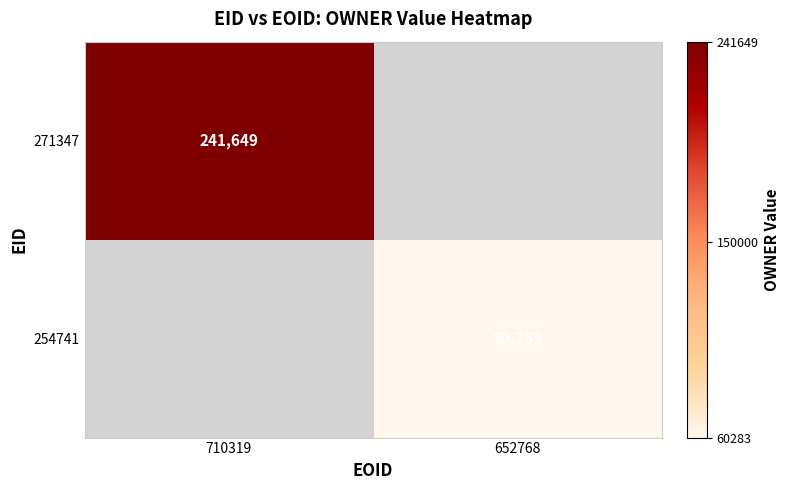

Is it true that 254741 equals 60283 at 652768?

True